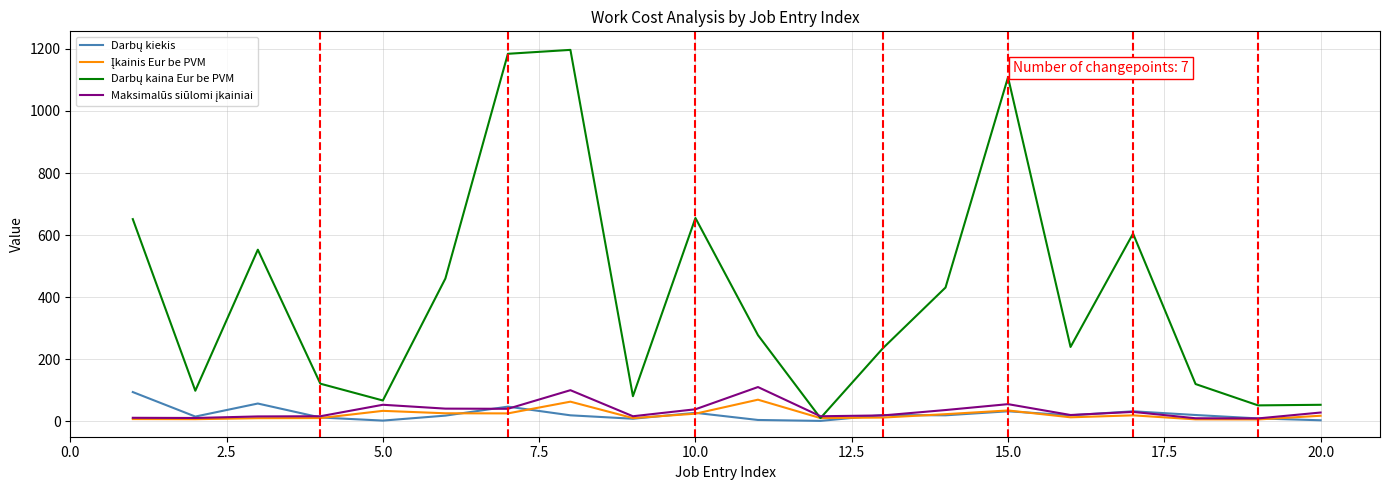

How many lines are shown in the chart?

4